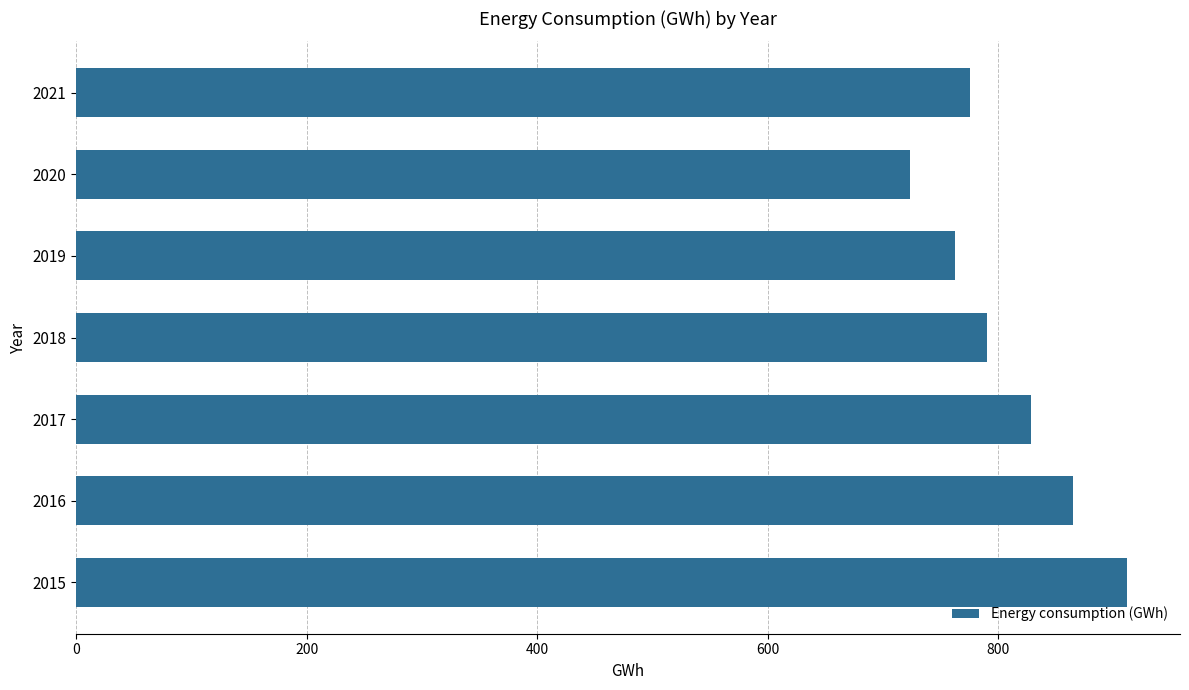

What is the change in value from 2018 to 2017?

+38.2